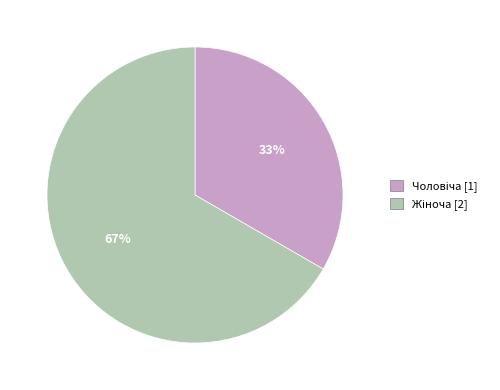

Is there any slice that represents more than half of the pie?

Yes